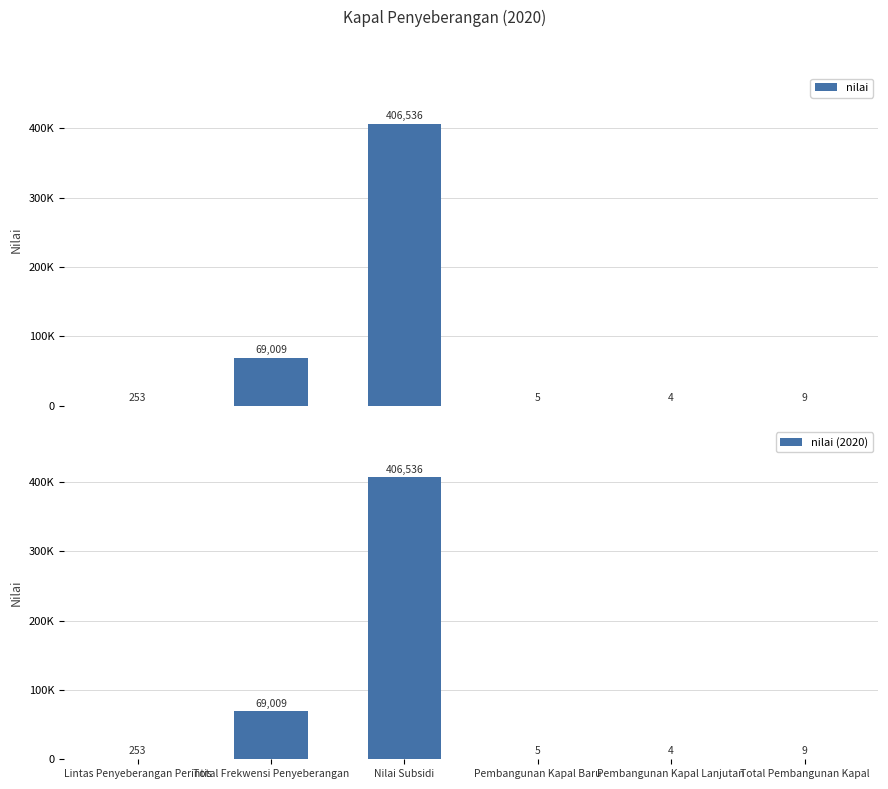

What position from the left is Total Pembangunan Kapal?

6